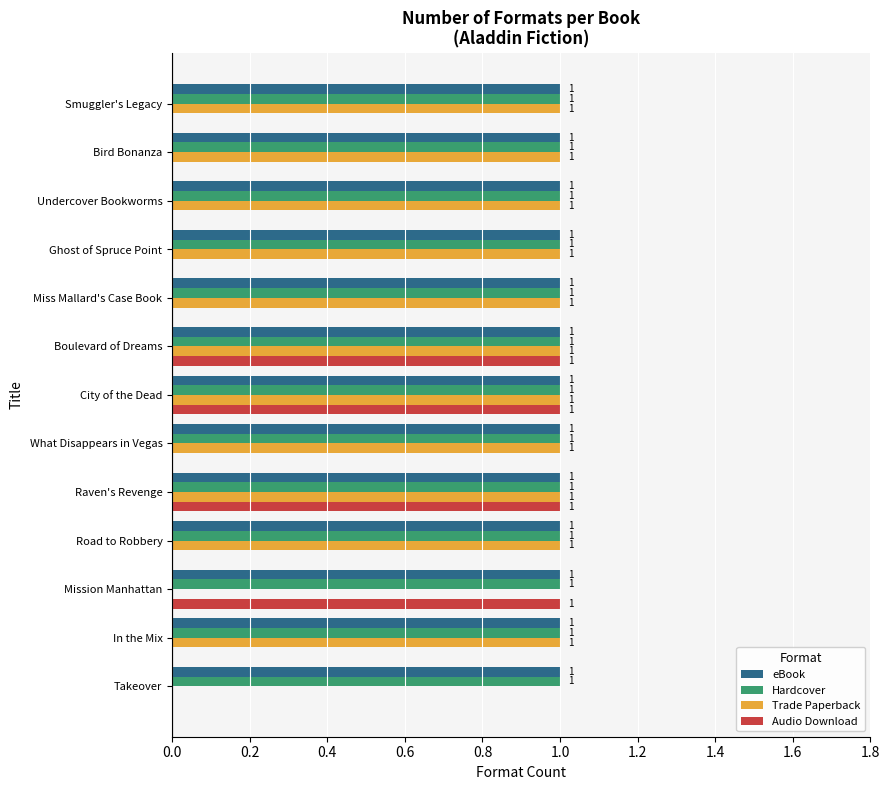

The value of Audio Download at Boulevard of Dreams is 0. True or false?

False